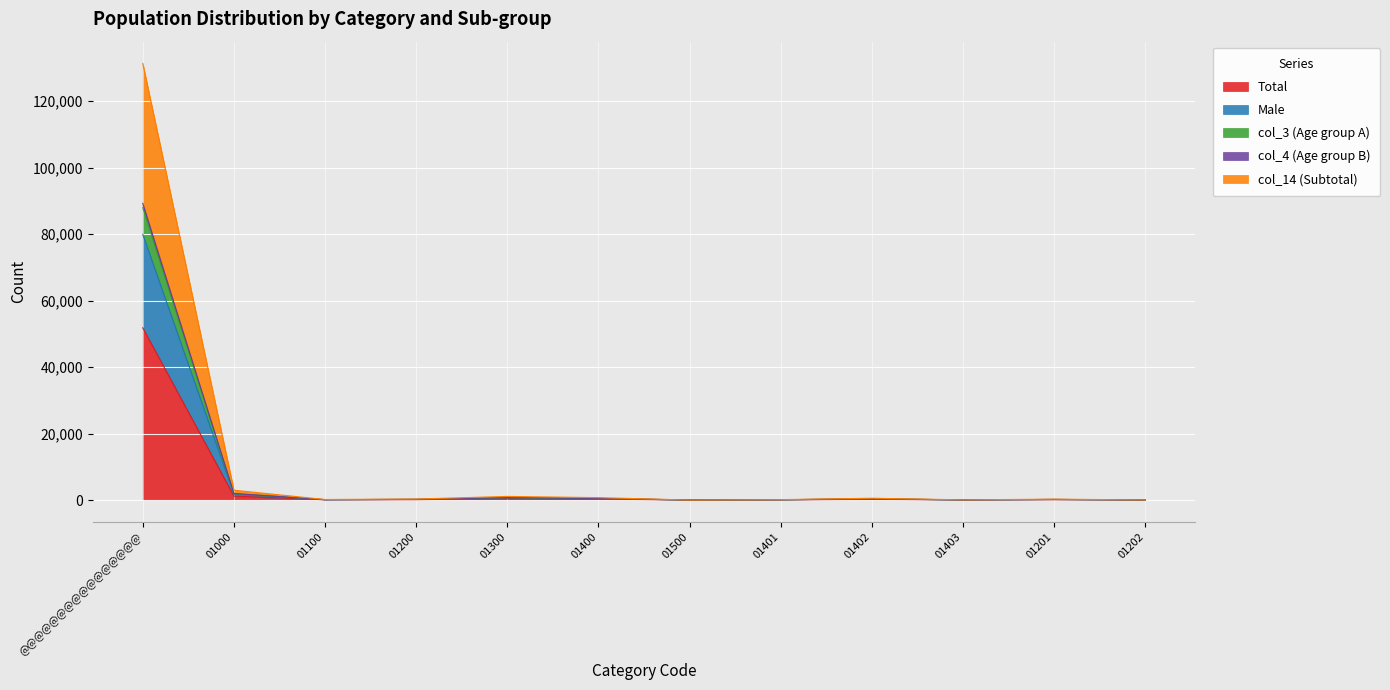

How many interior local peaks does the Male series have?

3